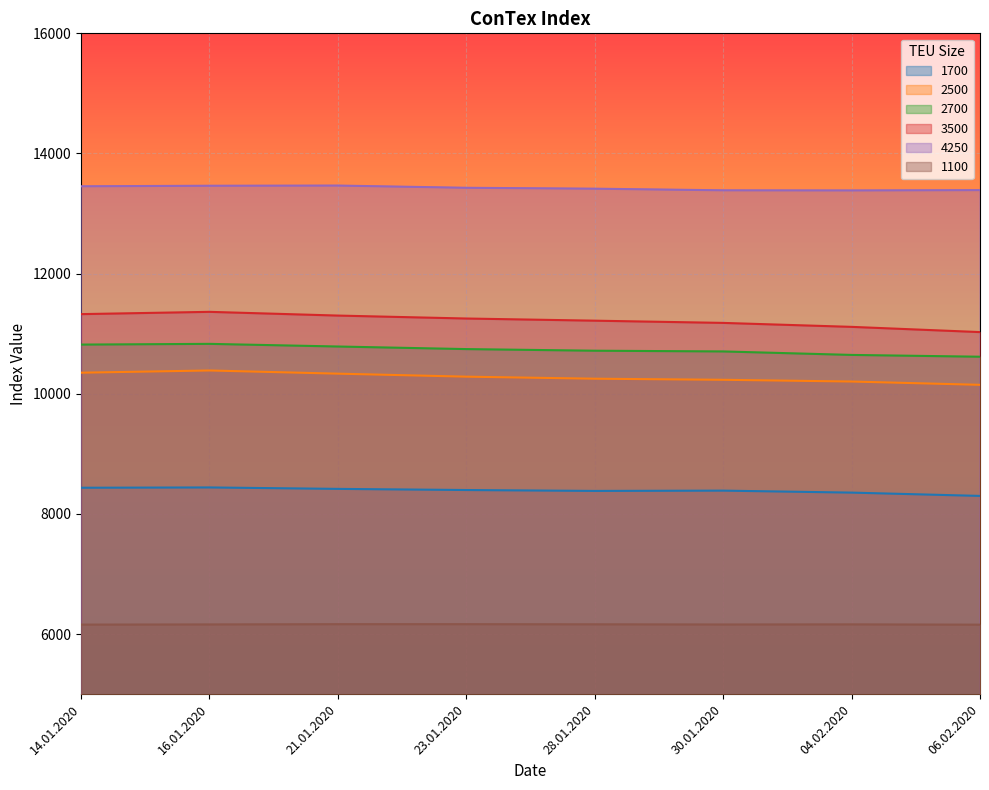

The 4250 series shows 13414 at 28.01.2020. True or false?

True